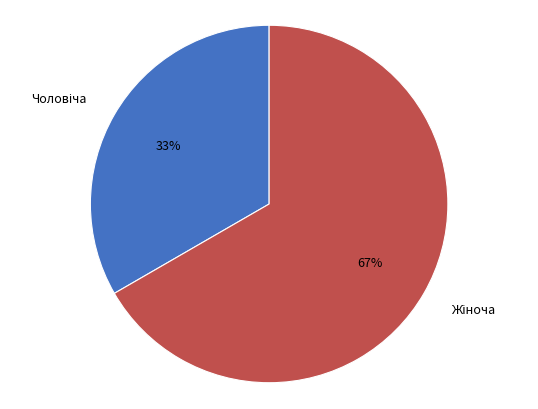

Is there a majority slice in this chart?

Yes